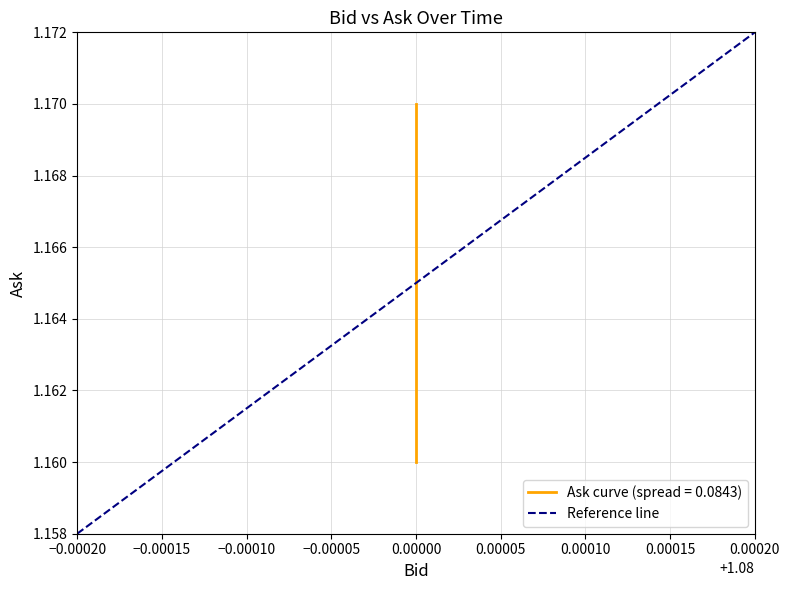

Approximately how many times larger is the value at 0.00020 compared to −0.00020?

1.0